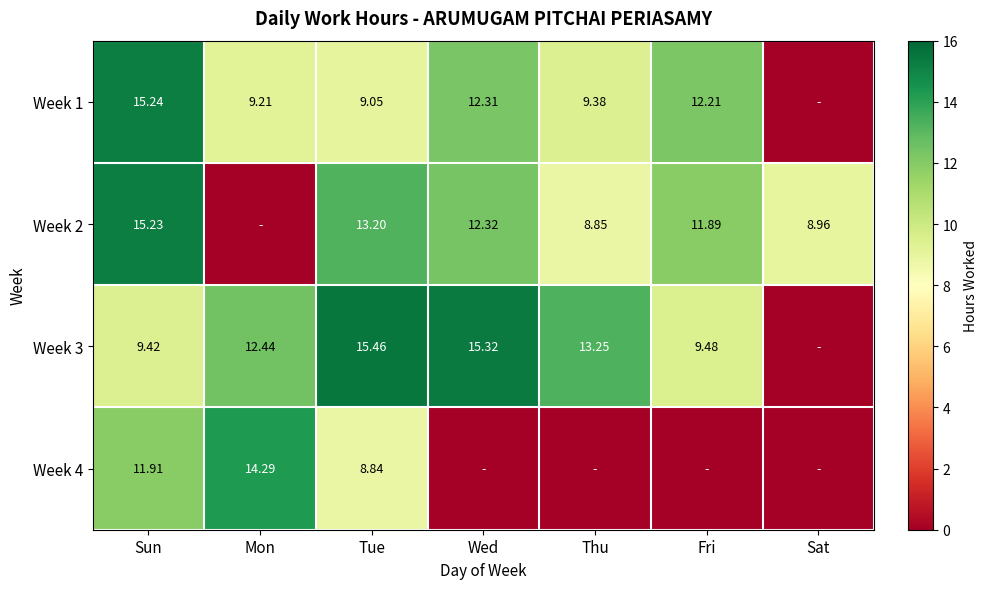

Rank the series at Mon from lowest to highest value.

Week 2, Week 1, Week 3, Week 4